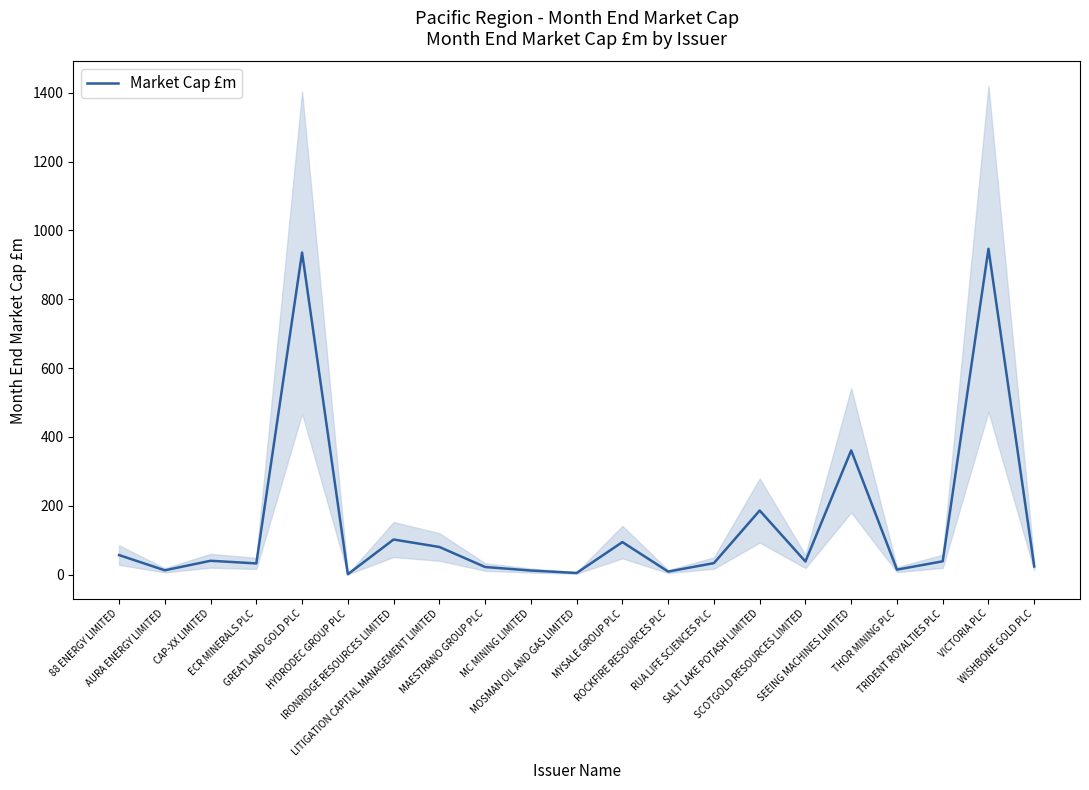

The value at MAESTRANO GROUP PLC is 34.7. True or false?

False